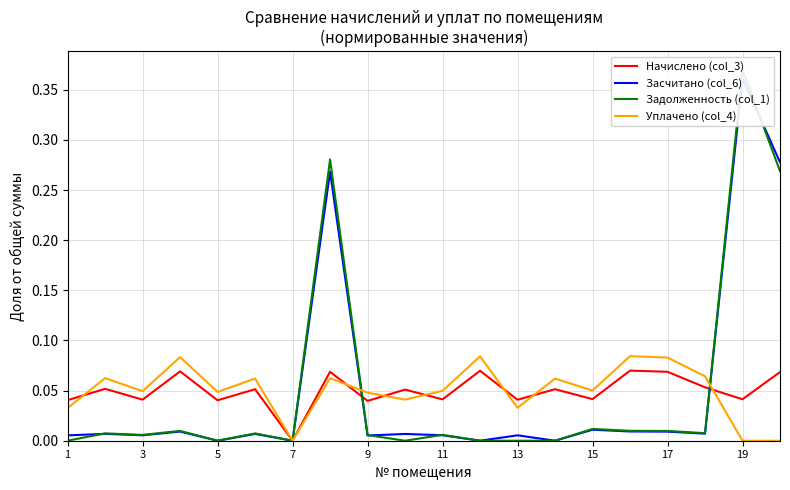

Which series has the largest total across all categories?

Засчитано (col_6)